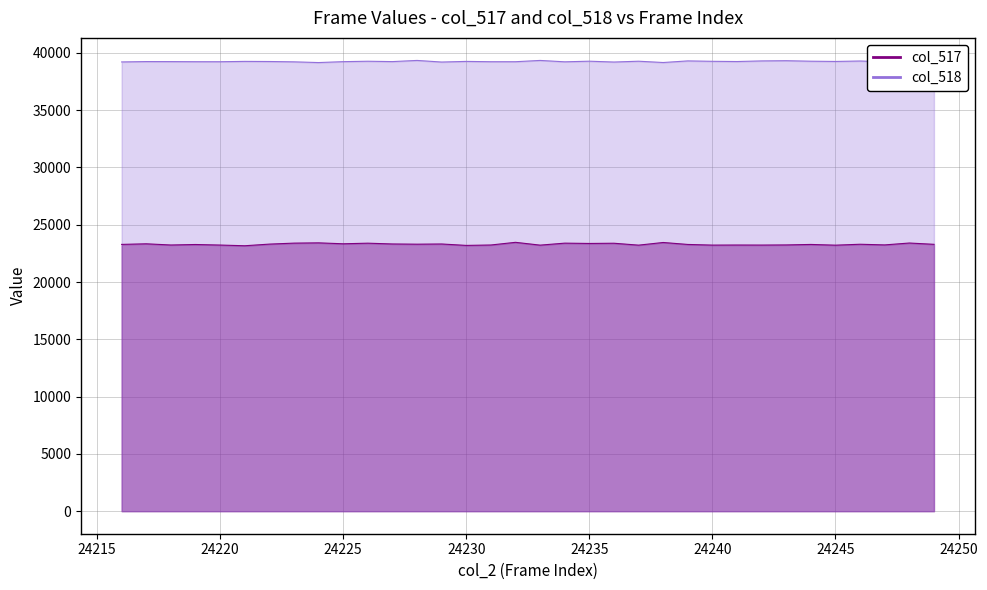

What is the value of the col_518 point at the 5th from the left?

39228